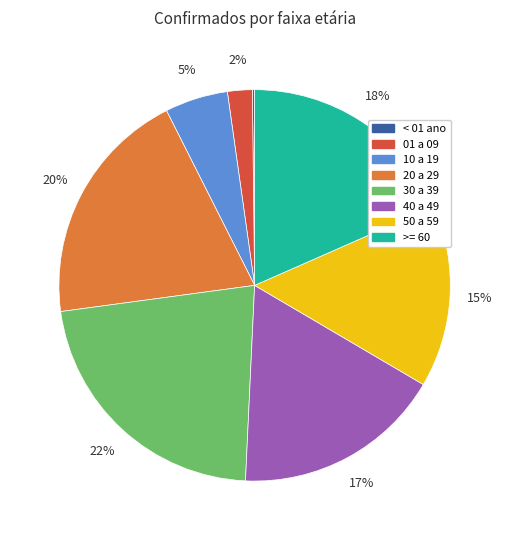

Is it true that 50 a 59 is 15% of the pie?

True